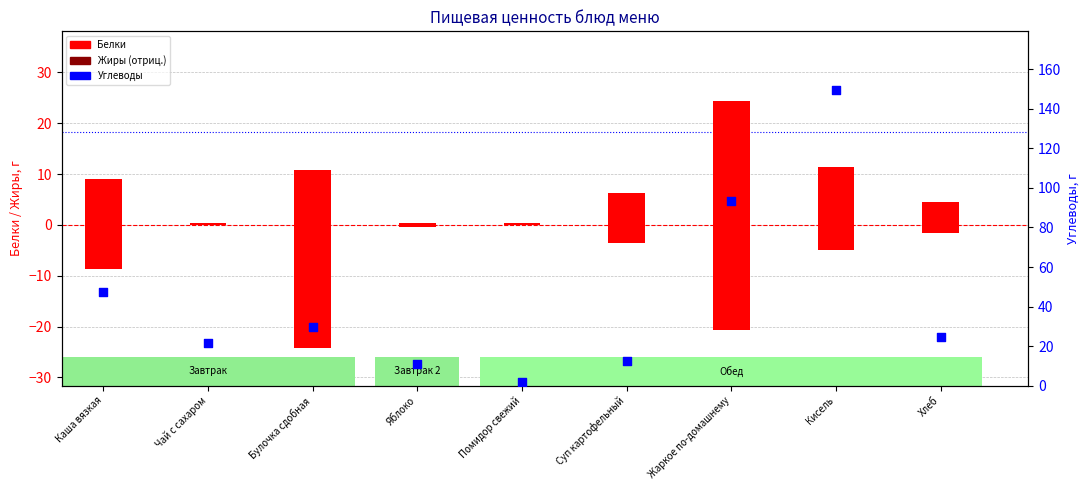

Which series has the largest Y range (max minus min)?

Углеводы